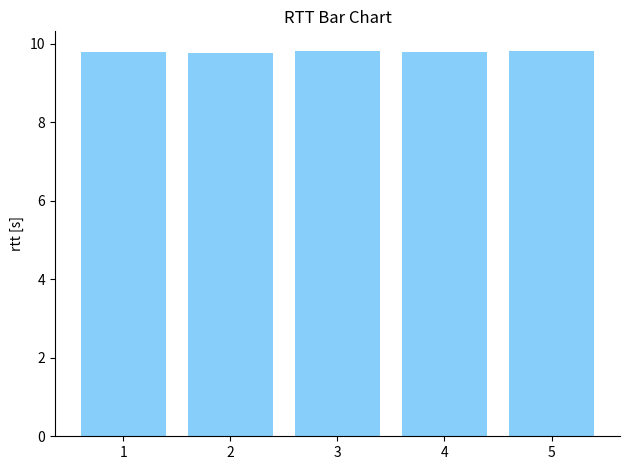

The value at 2 is 9.8. True or false?

True